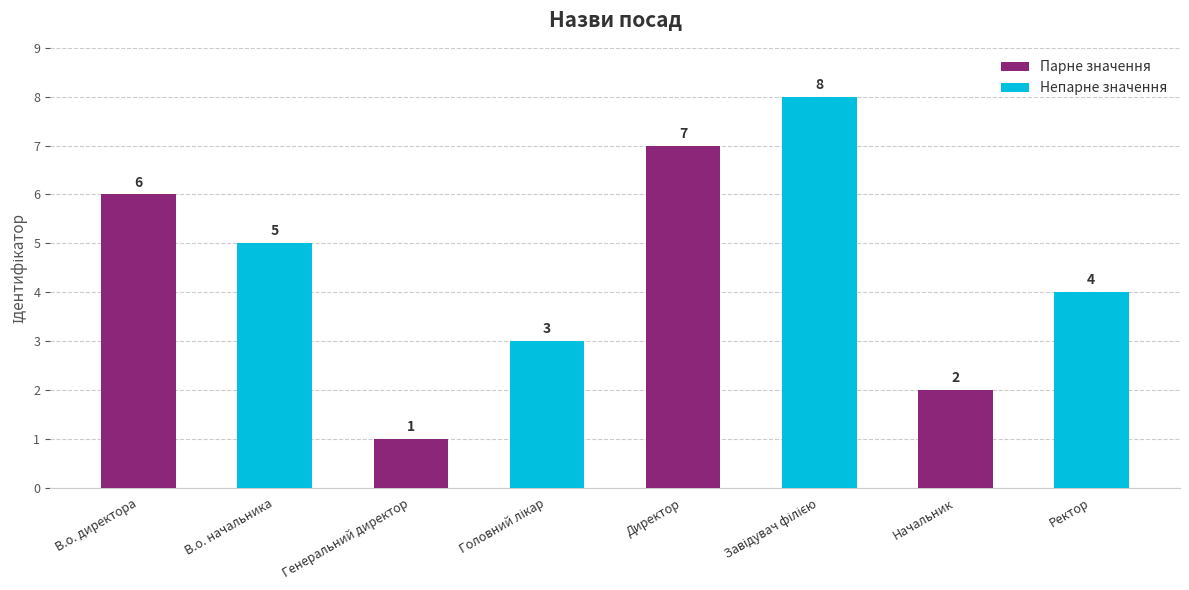

Reading left to right, extract all data points from this chart.

6	5	1	3	7	8	2	4